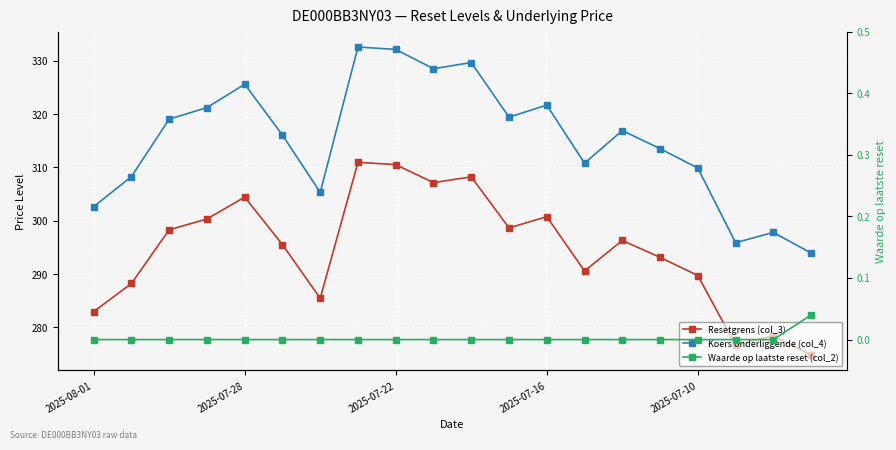

At how many categories does at least one series exceed 218?

20